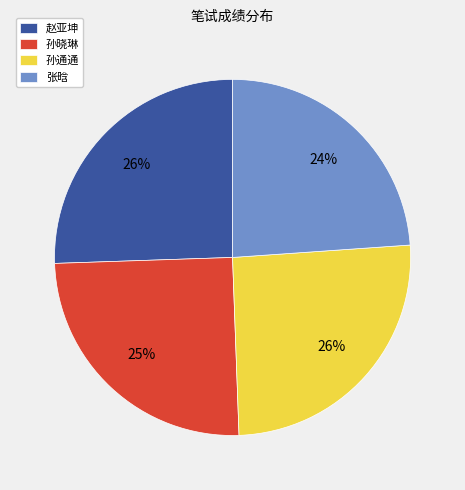

To the nearest percent, what percentage of the pie is 孙晓琳?

25%